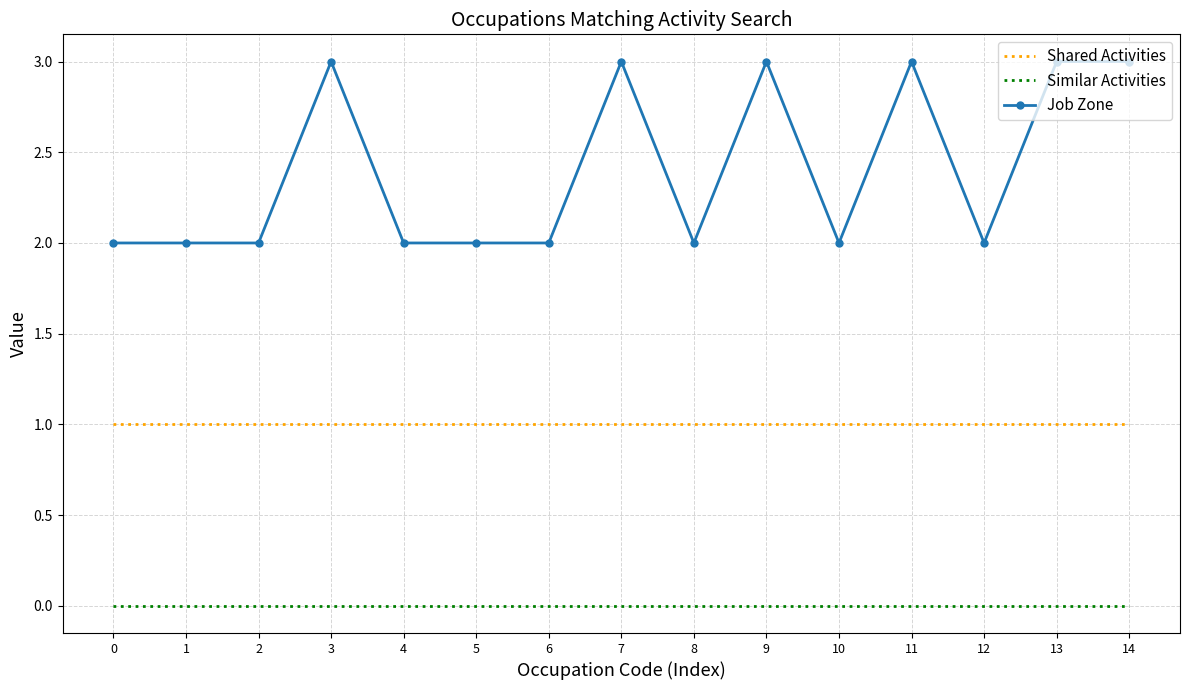

List the series in order of their overall mean, lowest first.

Similar Activities, Shared Activities, Job Zone